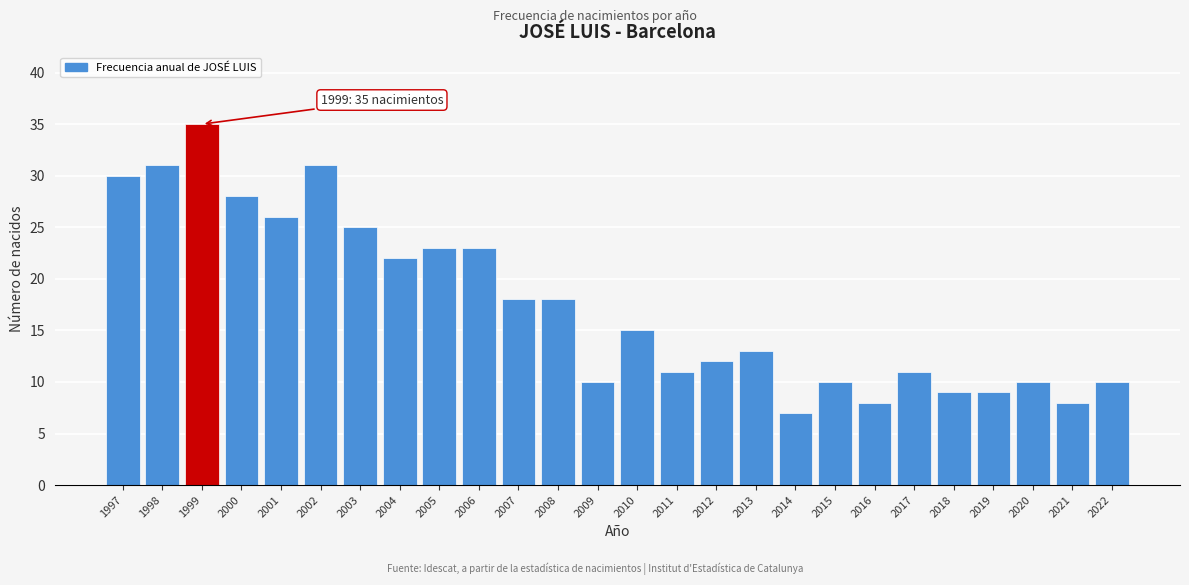

Reading left to right, transcribe all the data shown in this chart.

1997=30	1998=31	1999=35	2000=28	2001=26	2002=31	2003=25	2004=22	2005=23	2006=23	2007=18	2008=18	2009=10	2010=15	2011=11	2012=12	2013=13	2014=7	2015=10	2016=8	2017=11	2018=9	2019=9	2020=10	2021=8	2022=10